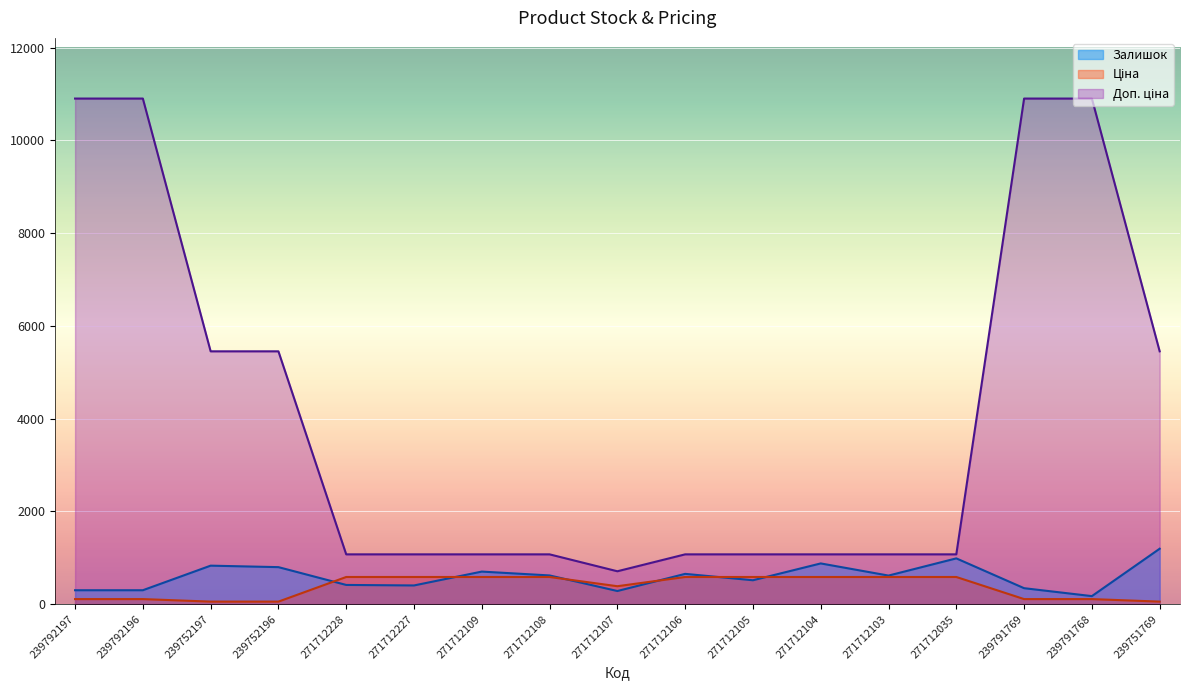

Where is the first local minimum for Залишок?

271712227